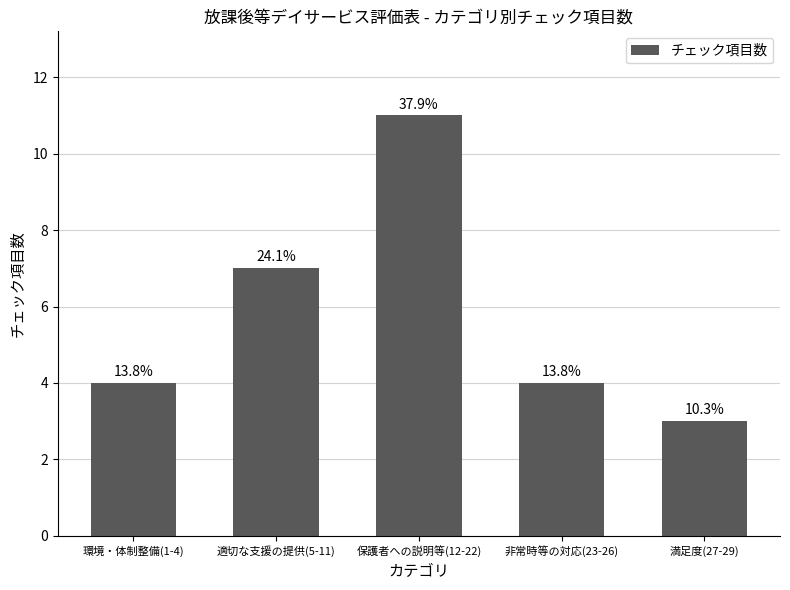

How many values are between 4 and 7?

3